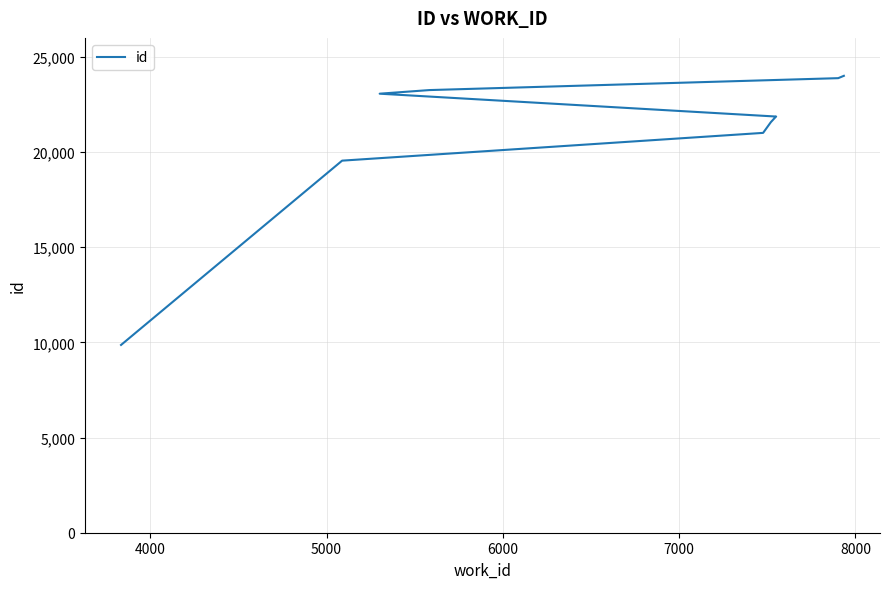

Is this an area chart (filled region under the line)?

No